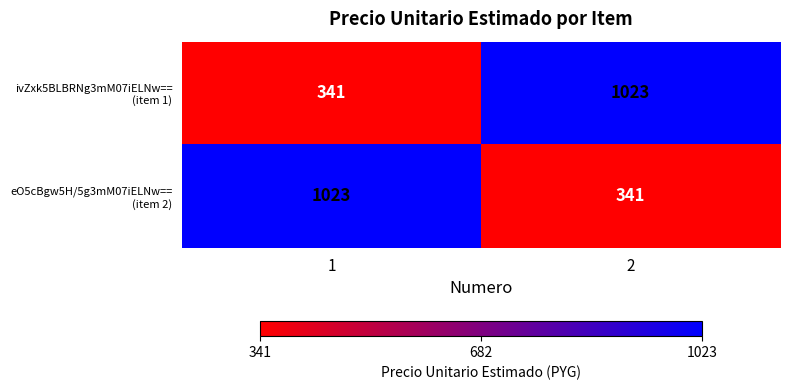

What is the total value across all series at 1?

1364